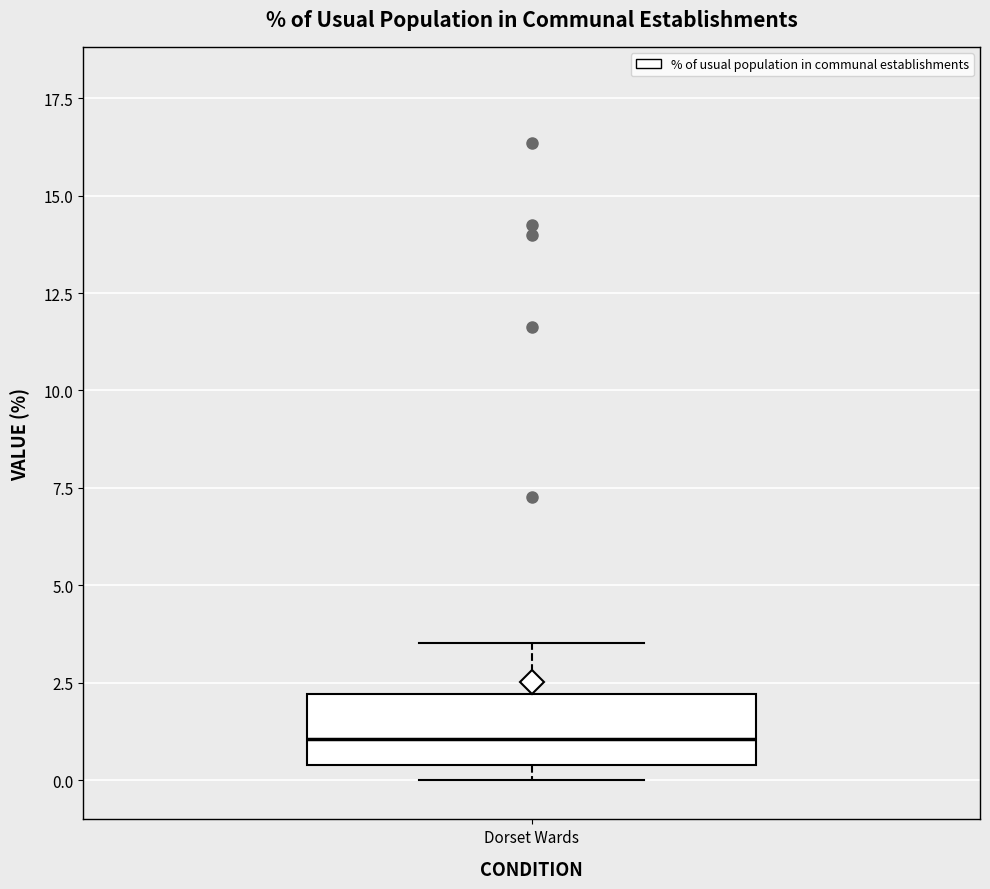

Read this box plot against the y-axis: the position of the median line, the range covered by the box, and the ends of both whiskers. The values are not printed on the chart, so give them approximately, as read against the axis.

median 1.0, box 0.5 to 2.0, whiskers 0.0 to 3.5